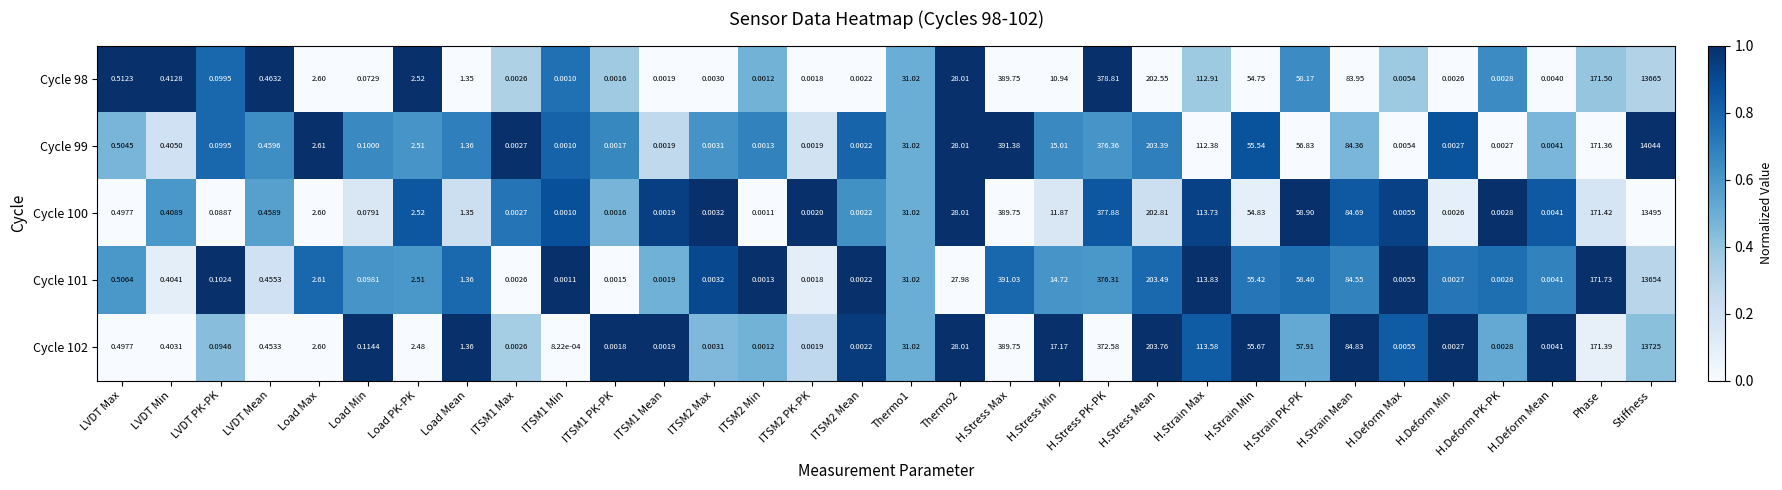

At which category does the chart reach its minimum across all series?

ITSM1 Min